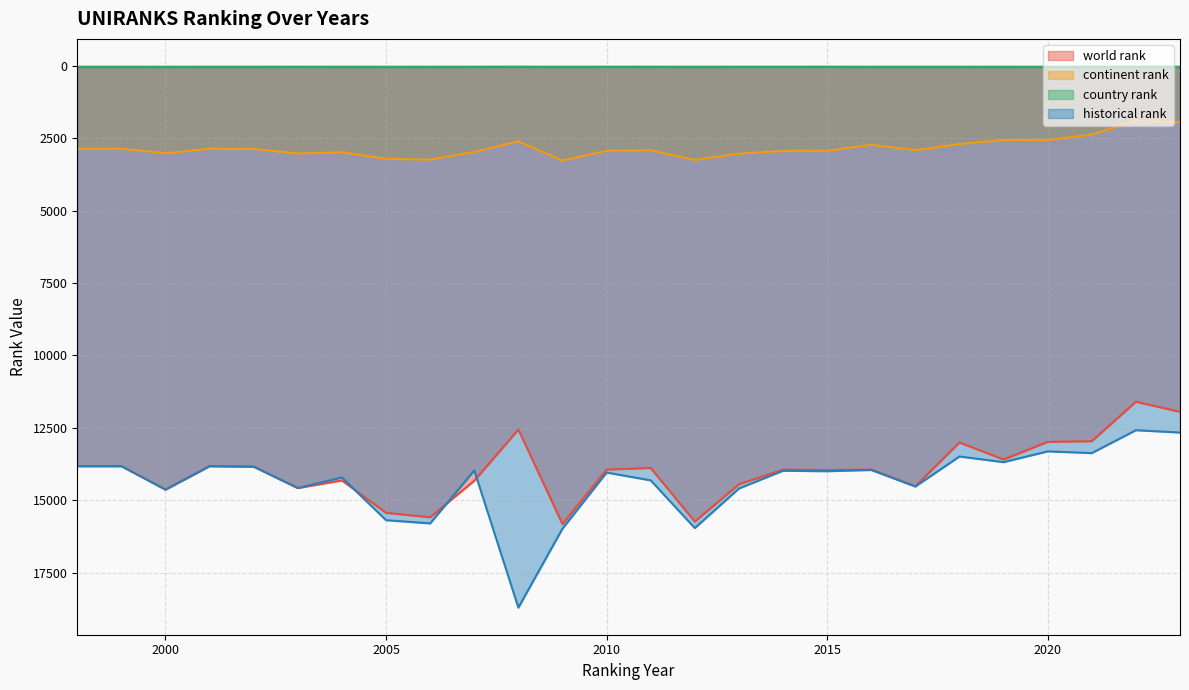

How many lines are shown in the chart?

4